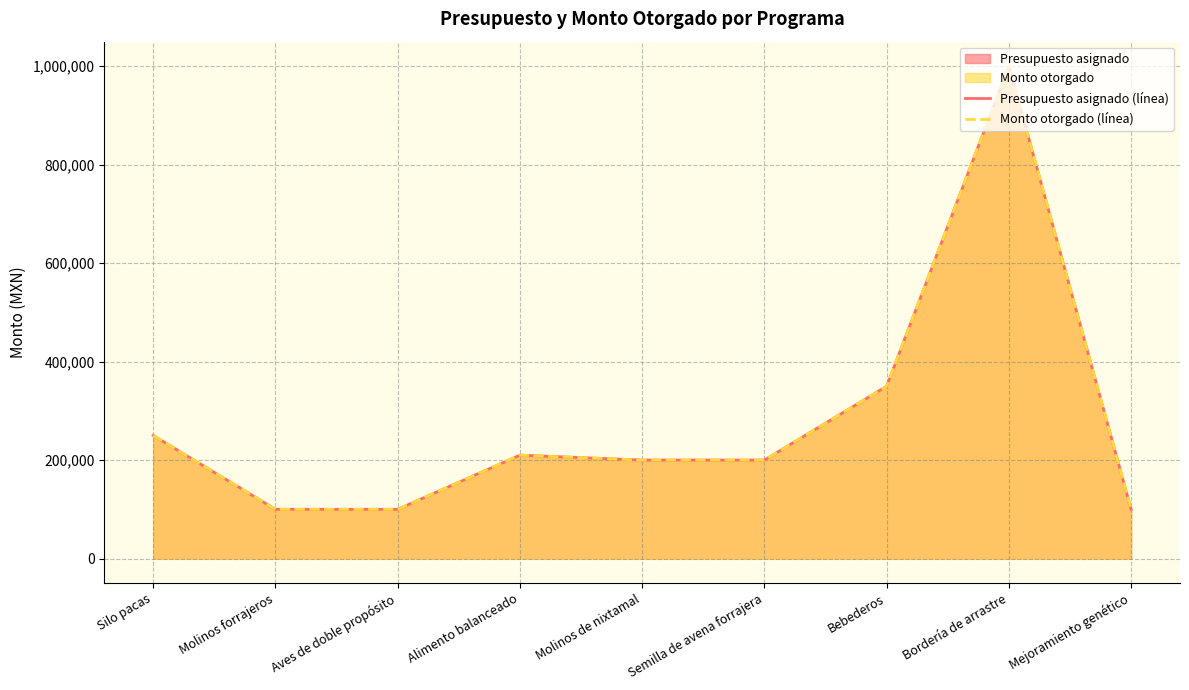

What is the value of the Monto otorgado (línea) point at the 8th from the left?

1000000